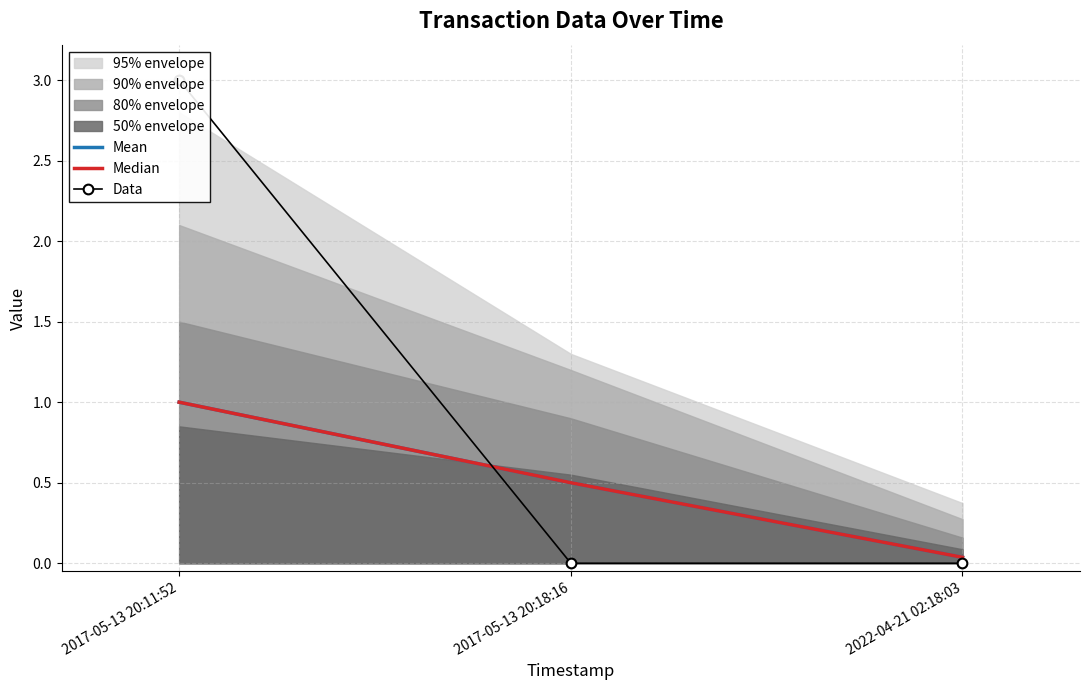

Where is Mean nearest to the value 0?

2022-04-21 02:18:03